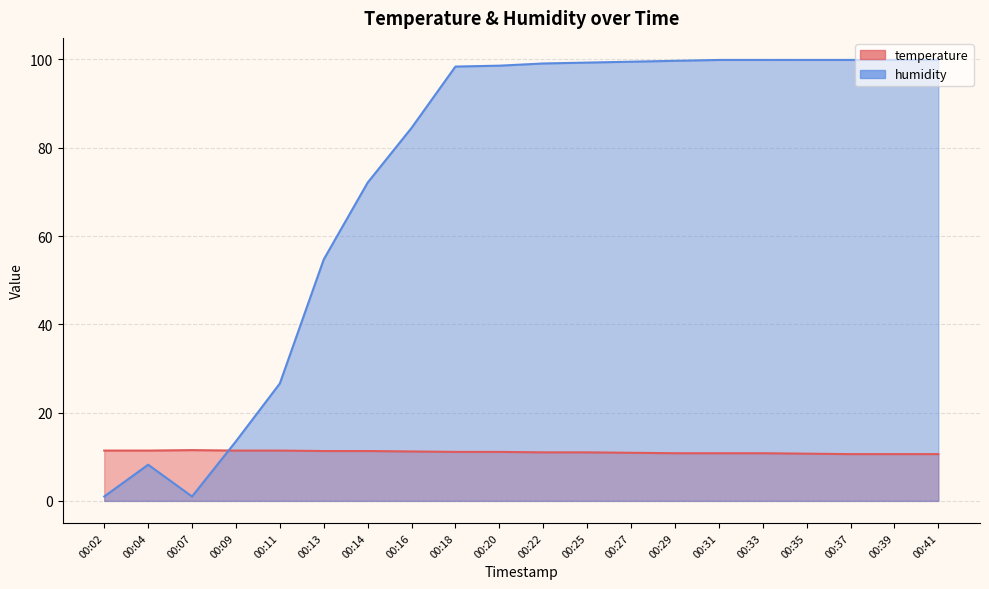

Where is the first local minimum for humidity?

00:07